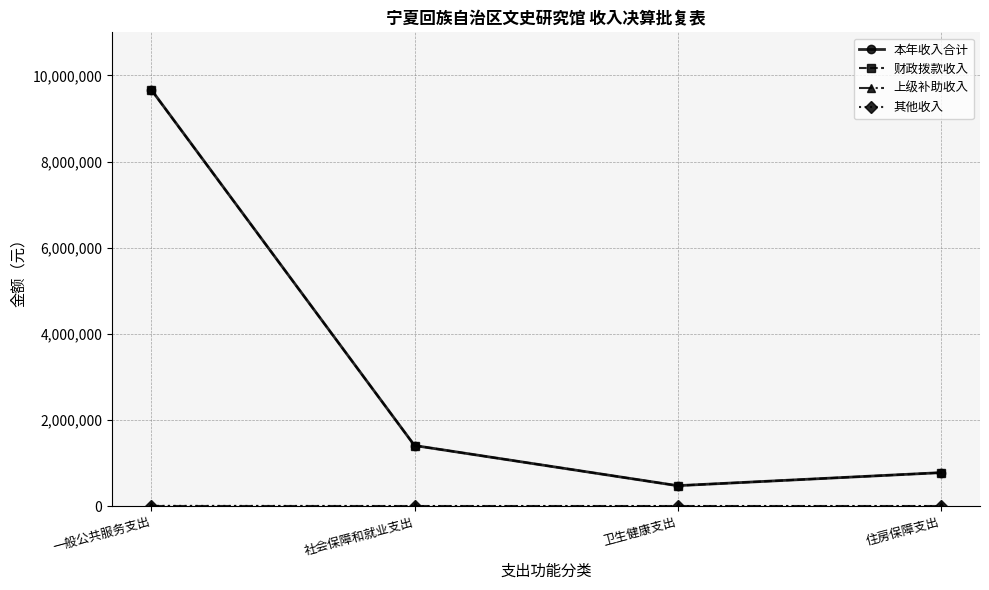

What is the total value across all series at 卫生健康支出?

946116.2